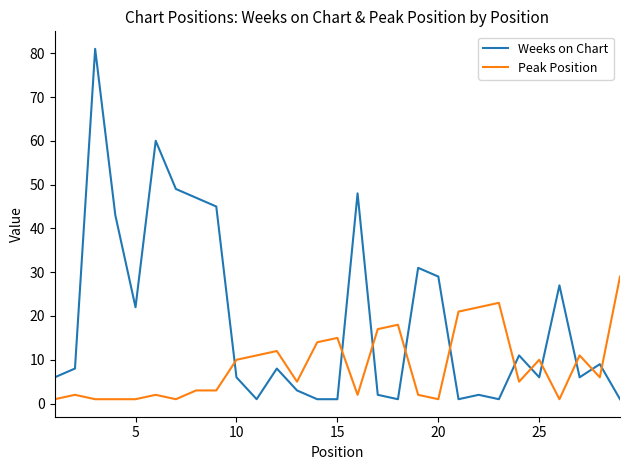

How many times do Weeks on Chart and Peak Position cross each other?

11